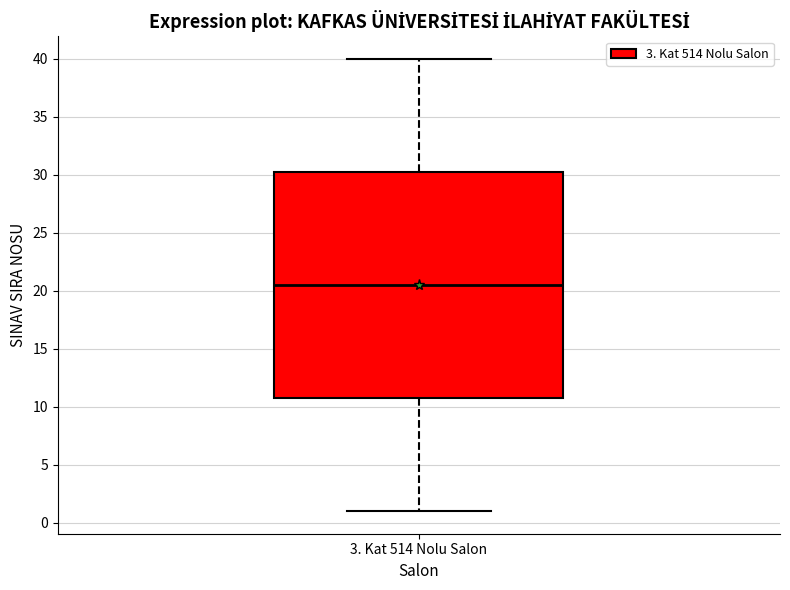

Where is the upper edge of the box for 3. Kat 514 Nolu Salon on the y-axis? The values are not printed on the chart, so give them approximately, as read against the axis.

30.5